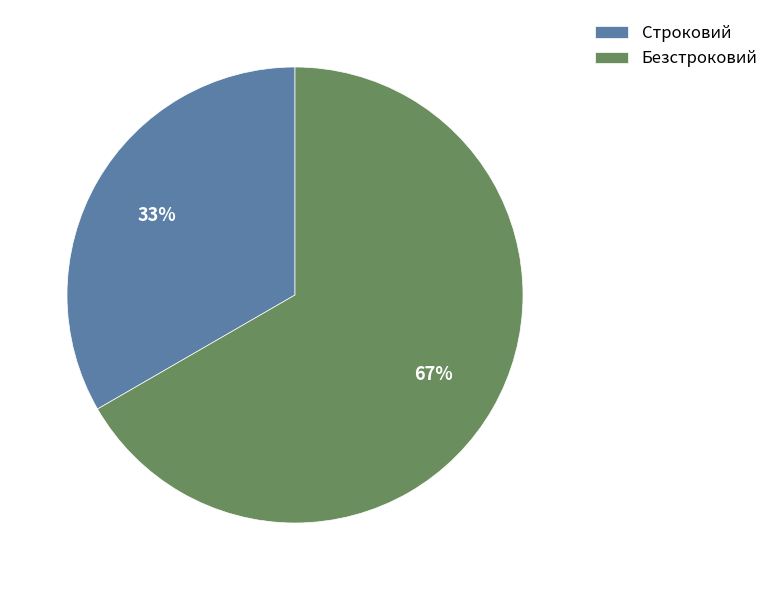

Is it true that Строковий is 24% of the pie?

False